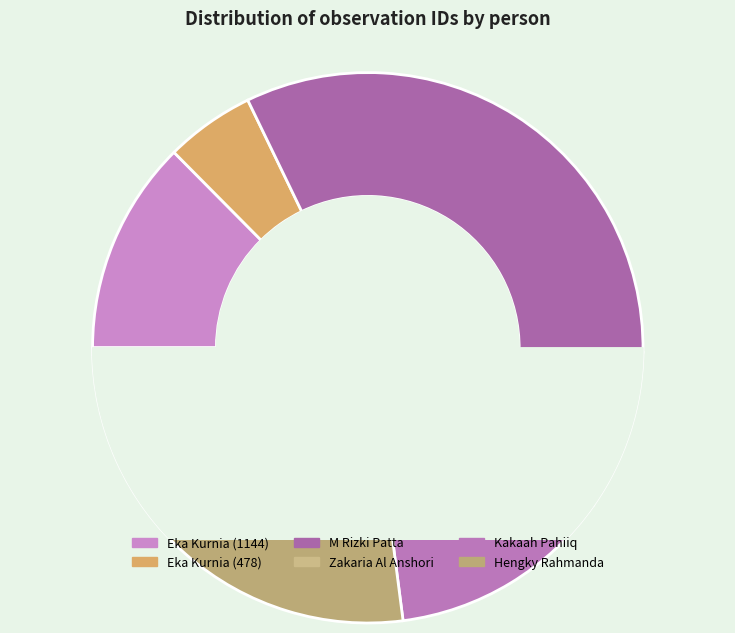

Does any single category account for the majority?

No